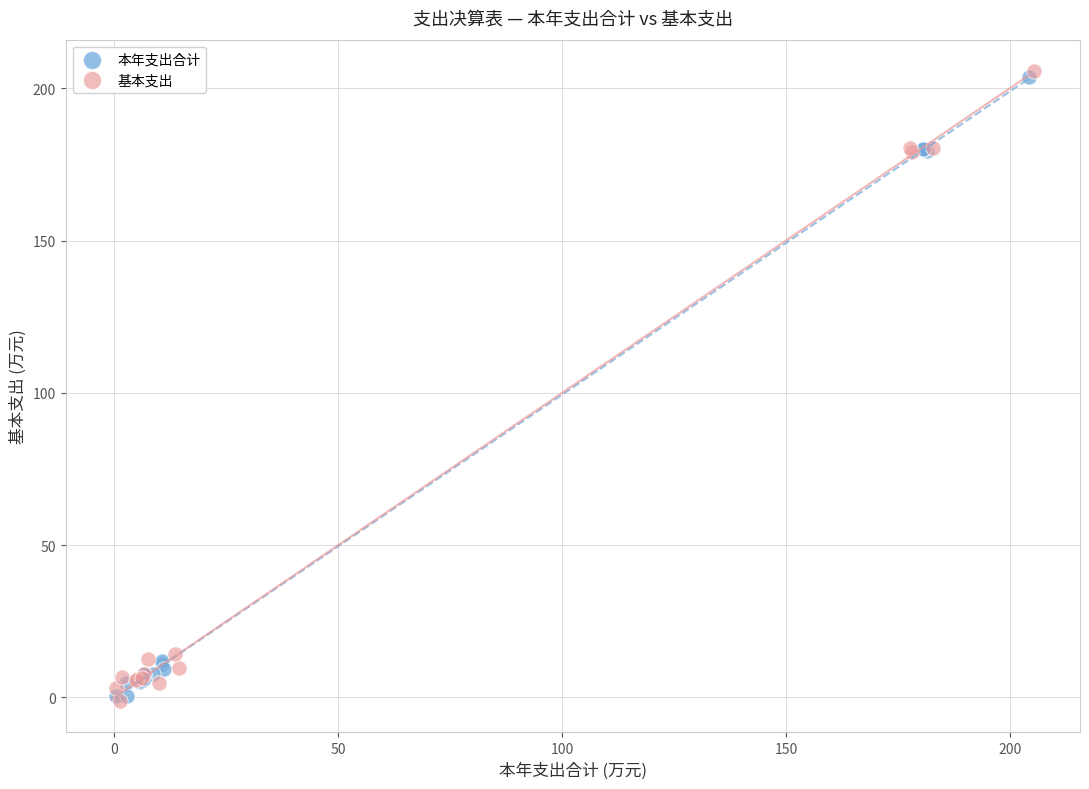

What are all the series names shown in the legend?

本年支出合计, 基本支出